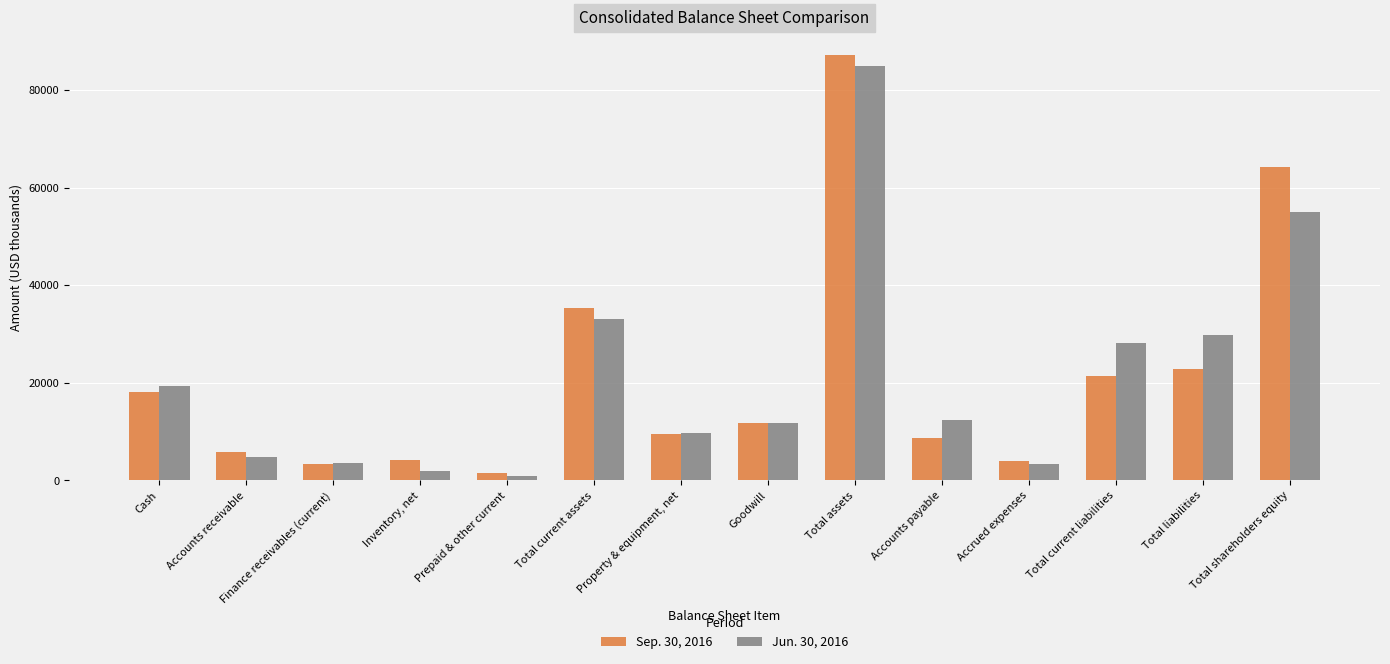

At which label does Sep. 30, 2016 reach its minimum?

Prepaid & other current